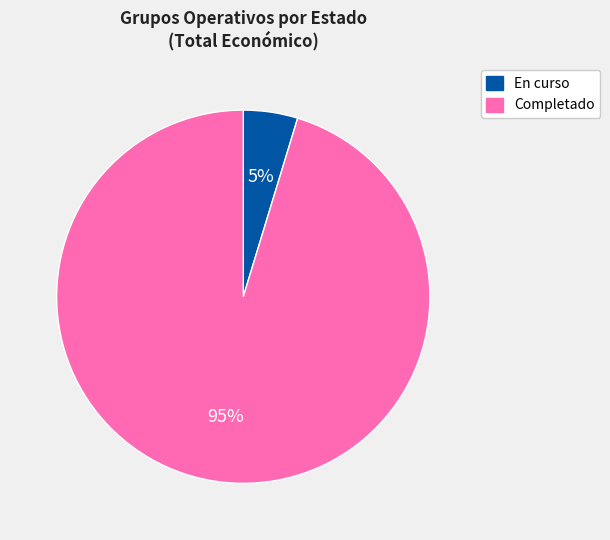

To the nearest percent, what is the average slice percentage?

50%